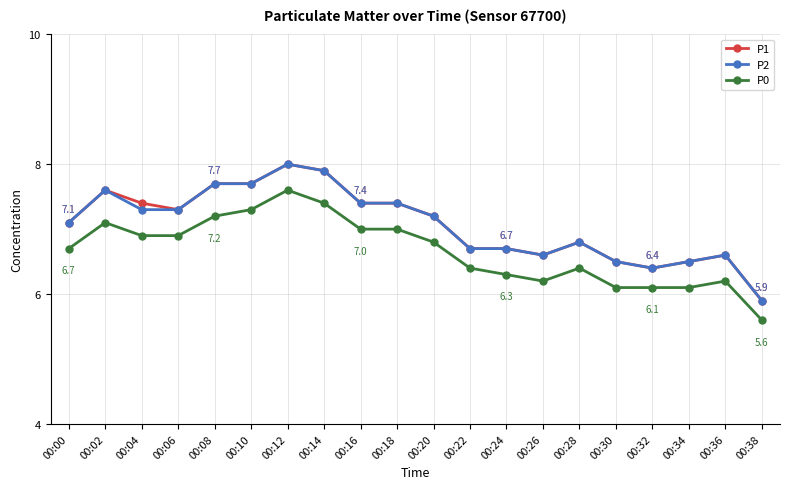

What are all the series names shown in the legend?

P1, P2, P0